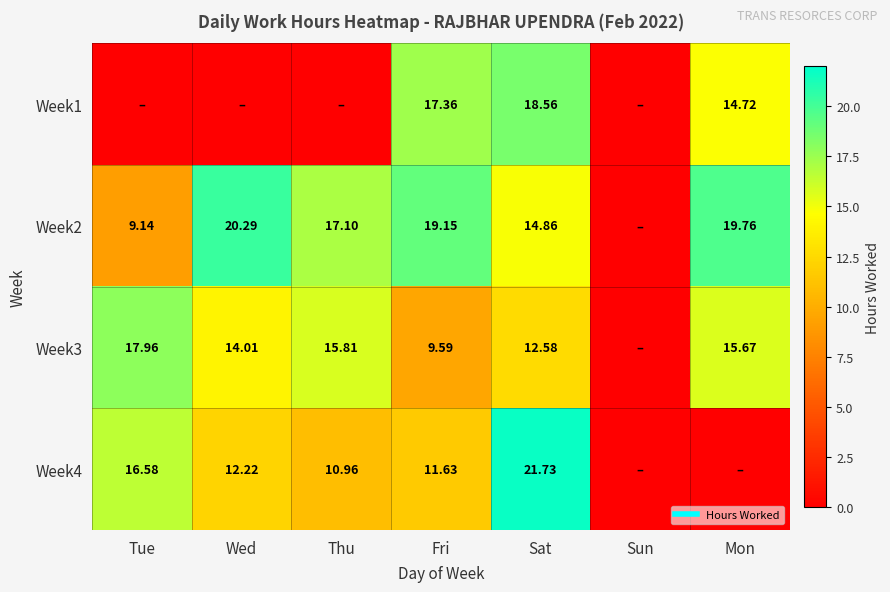

At which category is the sum across all series the highest?

Sat